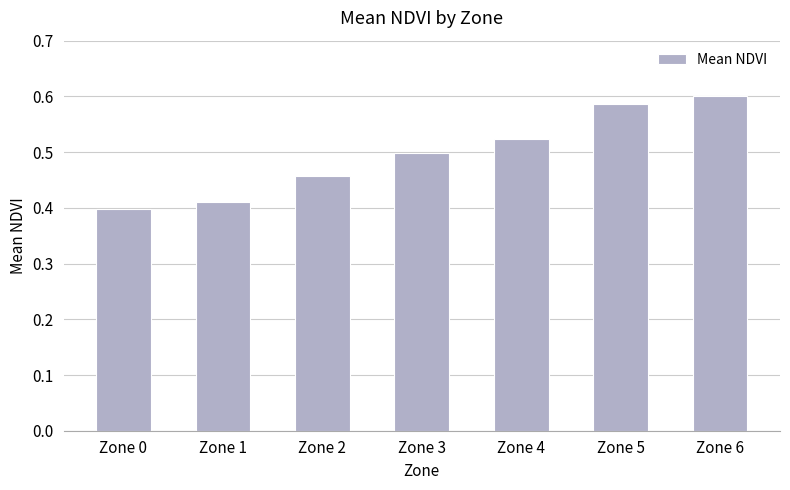

What is the sum of all values?

3.5